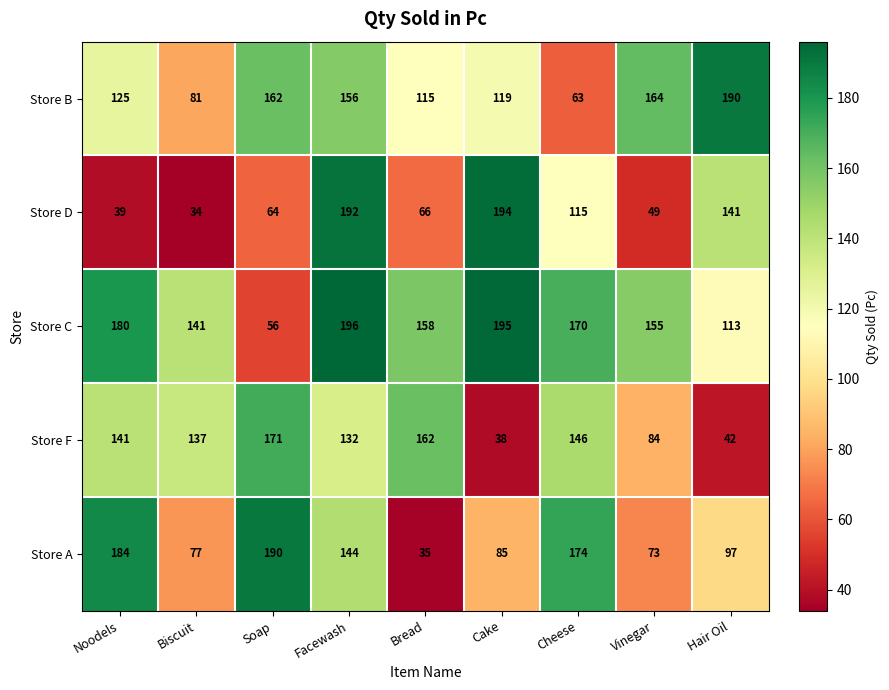

What is the difference between the second highest and second lowest values in the Store D series?

153